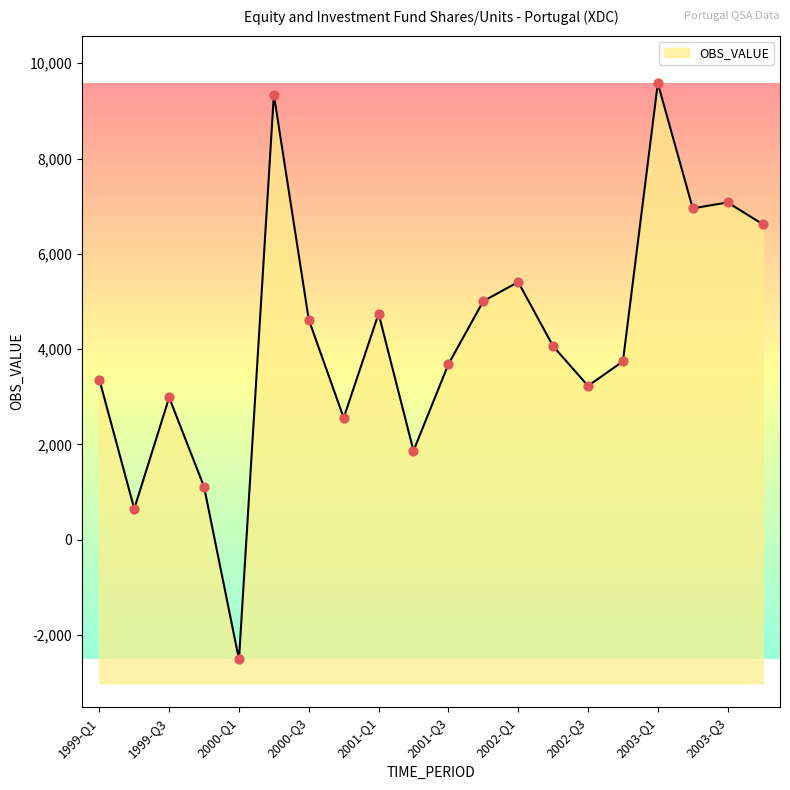

Which has a higher value, 1999-Q2 or 2002-Q1?

2002-Q1